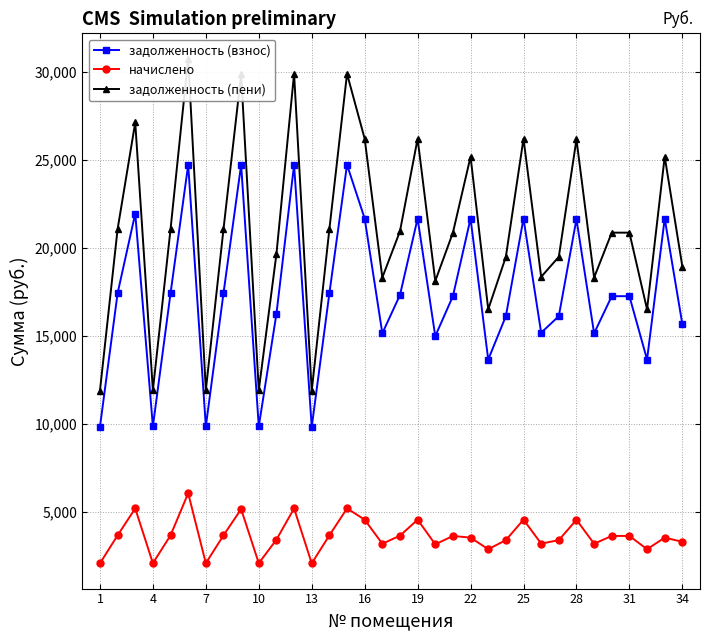

What are all the series names shown in the legend?

задолженность (взнос), начислено, задолженность (пени)